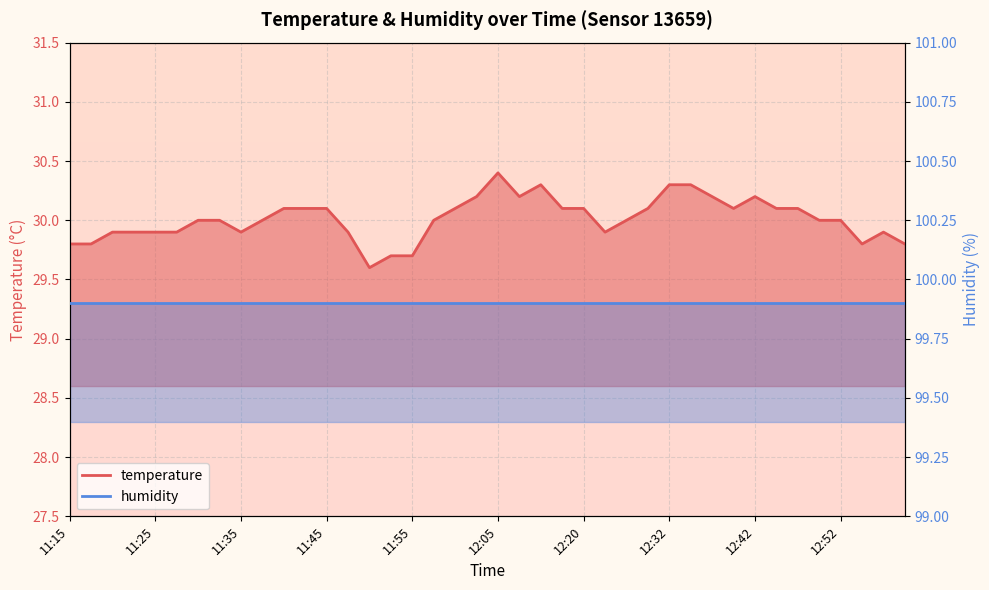

At which label does the data first exceed 30?

11:40